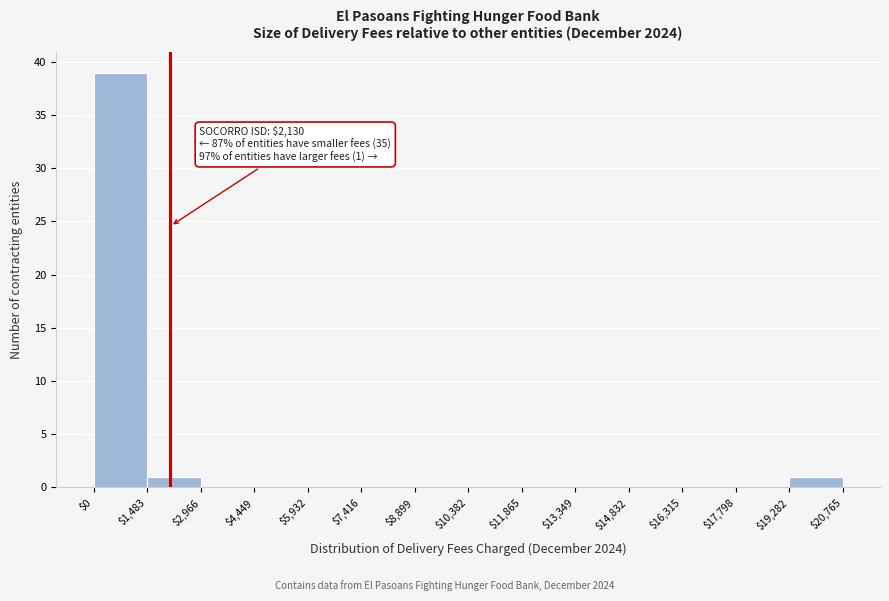

Over which range of the x-axis is the bar tallest?

$0 to $1,483